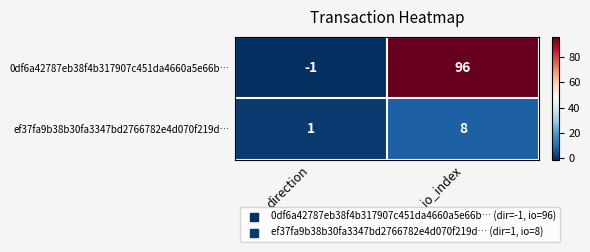

What is the maximum value shown in the chart?

96